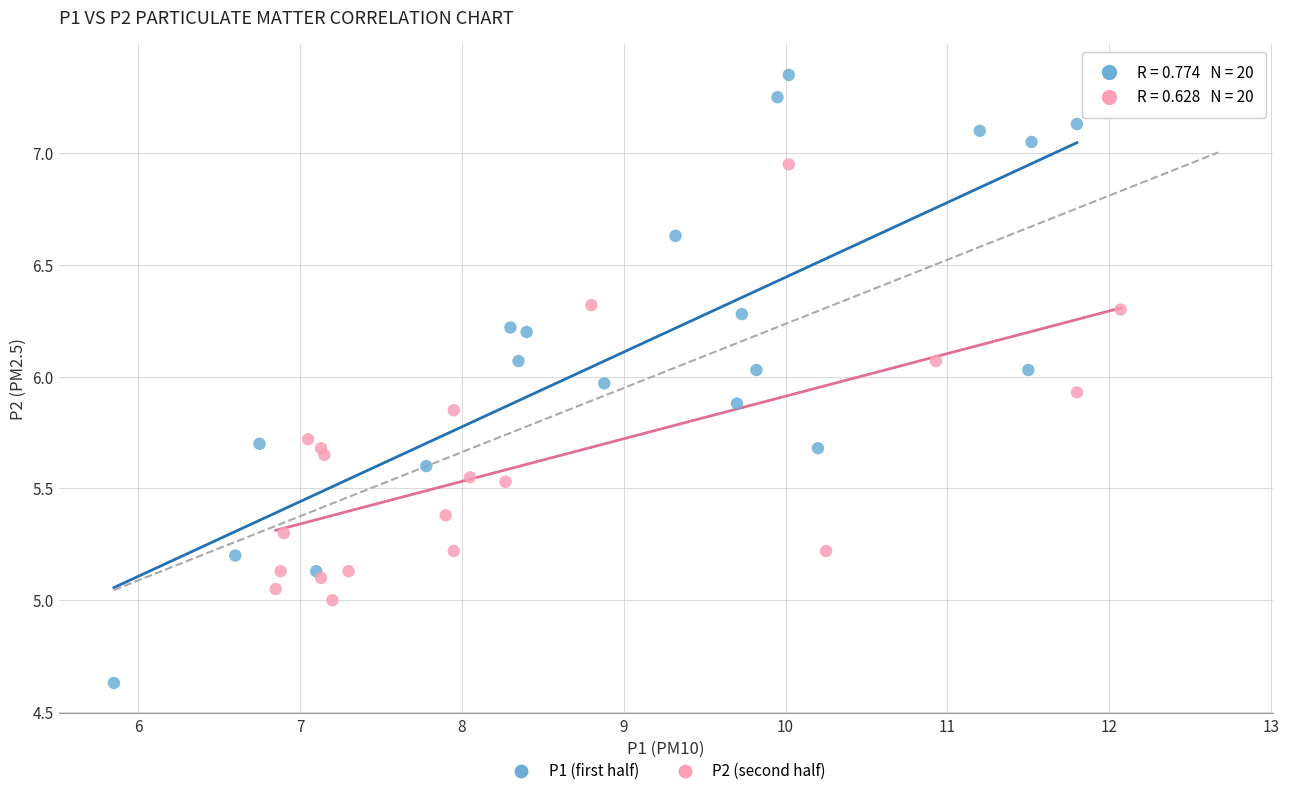

Which series reaches the minimum Y coordinate?

P1 (first half)